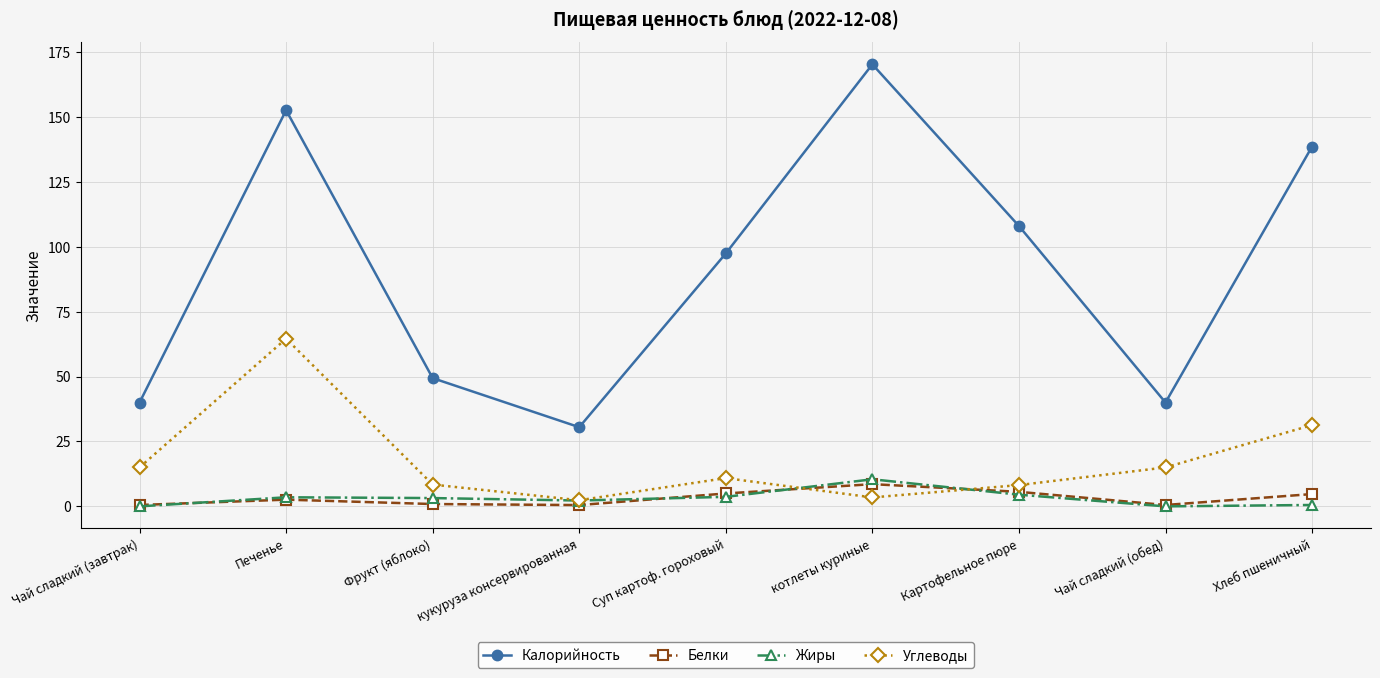

Which series changed the most between кукуруза консервированная and Хлеб пшеничный?

Калорийность